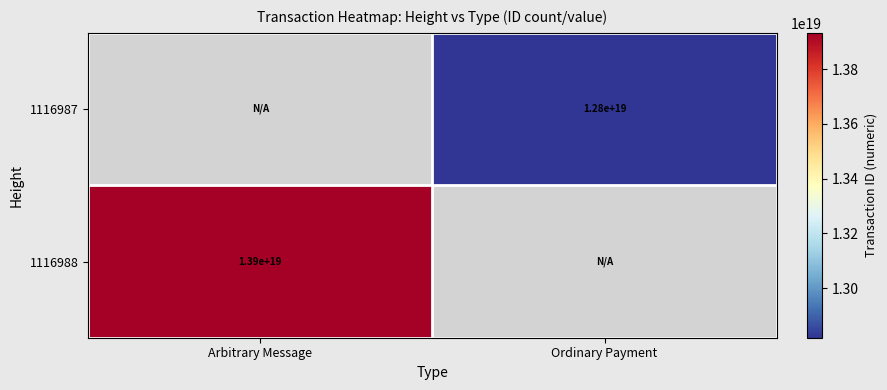

Which category has the highest value across all series?

Arbitrary Message